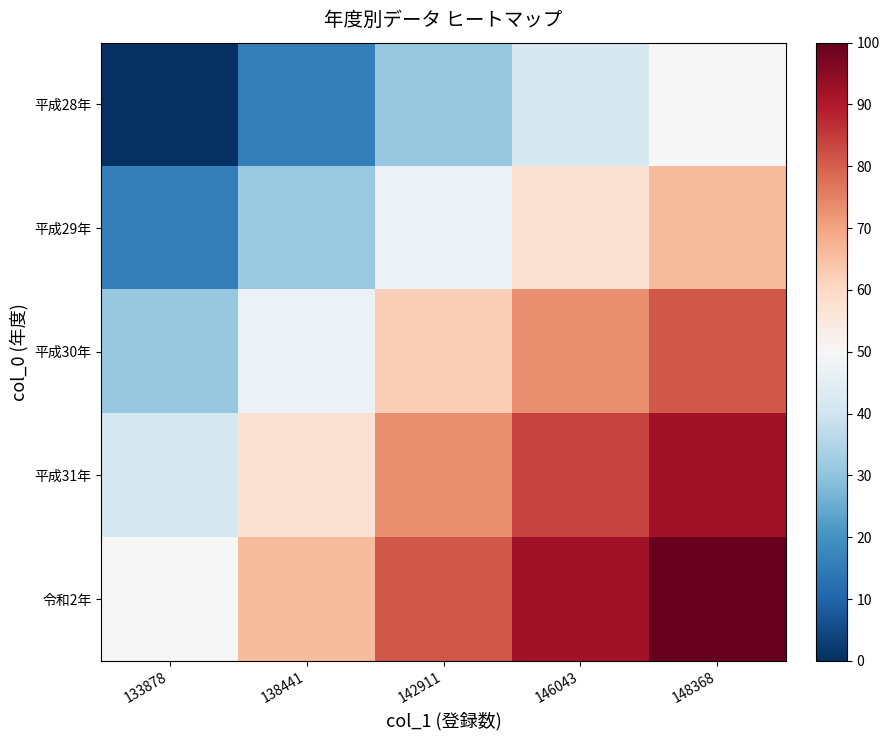

What is the difference between the highest and lowest values at 148368?

50.0